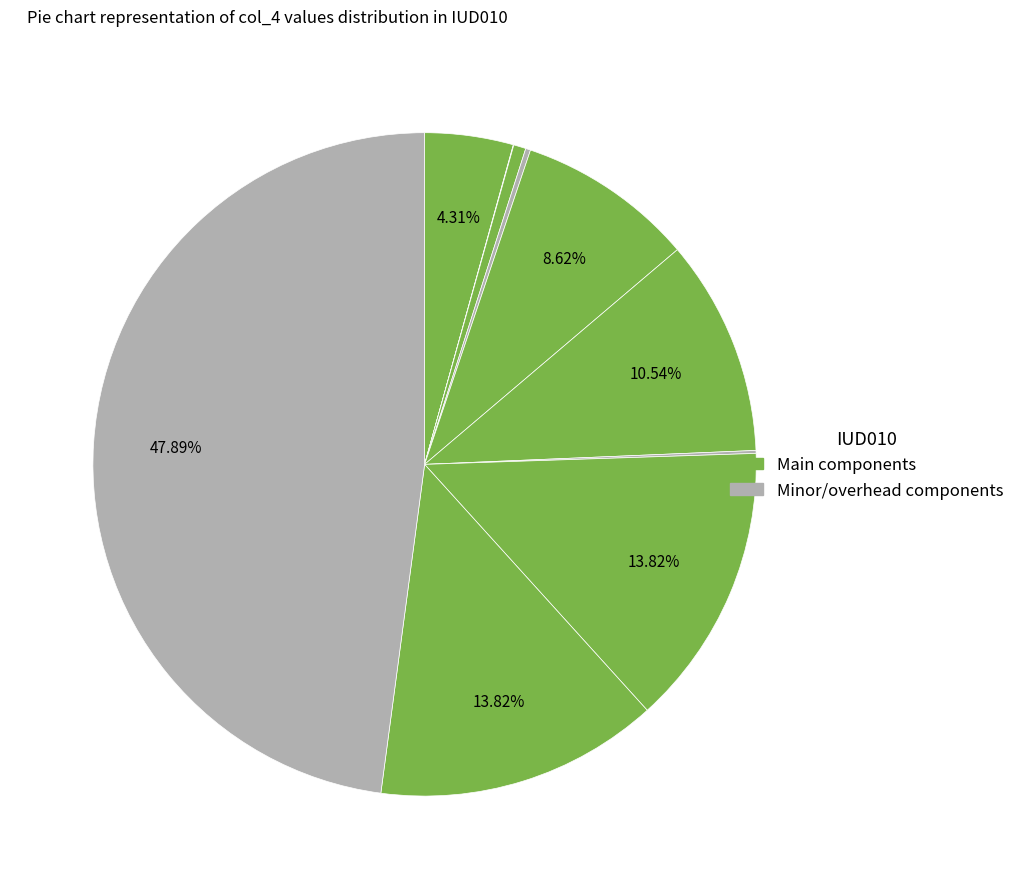

How many segments does this pie chart have?

10